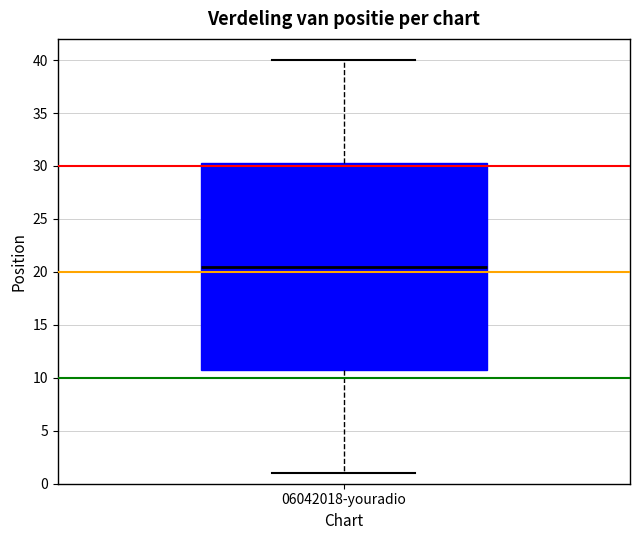

Read this box plot against the y-axis: the position of the median line, the range covered by the box, and the ends of both whiskers. The values are not printed on the chart, so give them approximately, as read against the axis.

median 20.5, box 11.0 to 30.5, whiskers 1.0 to 40.0